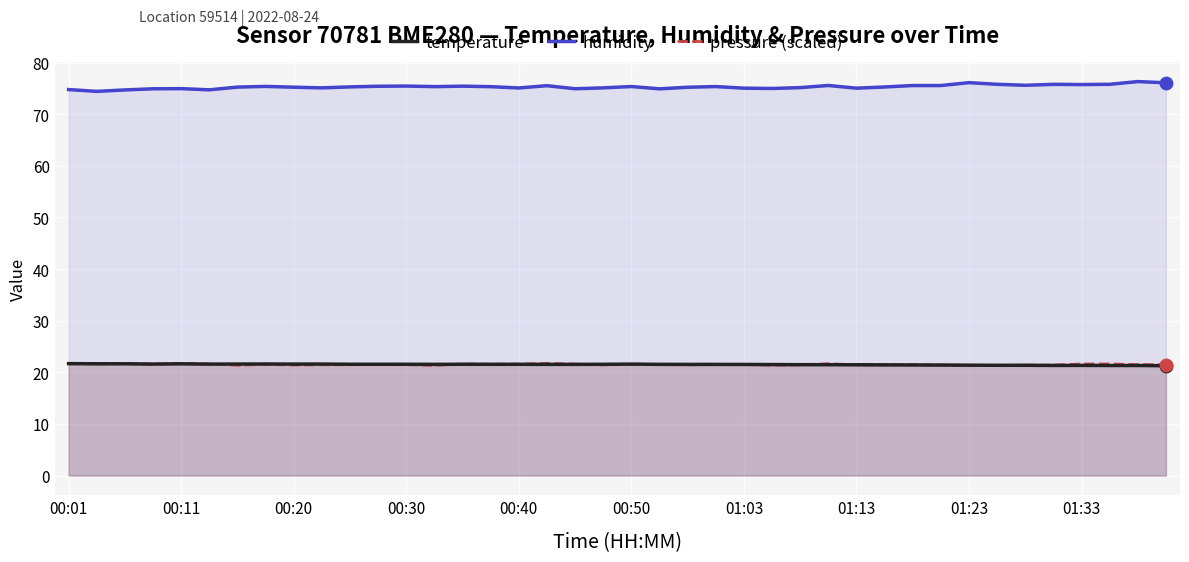

Which series reaches the minimum Y coordinate?

temperature